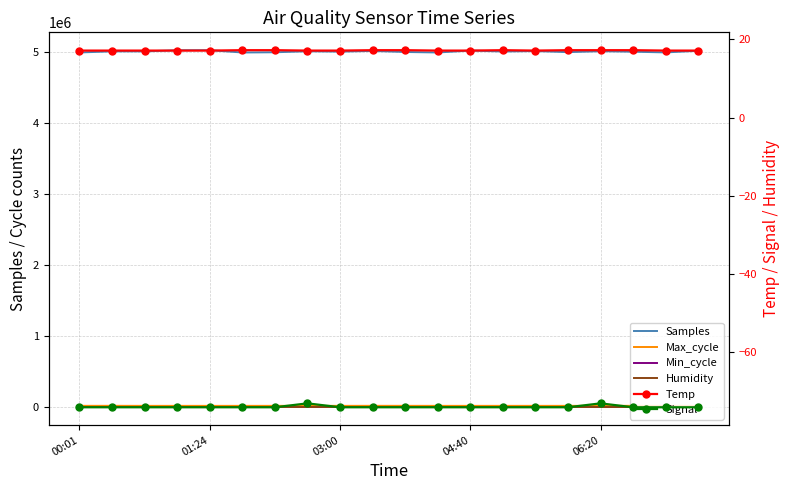

What is the minimum value shown in the chart?

-74.0